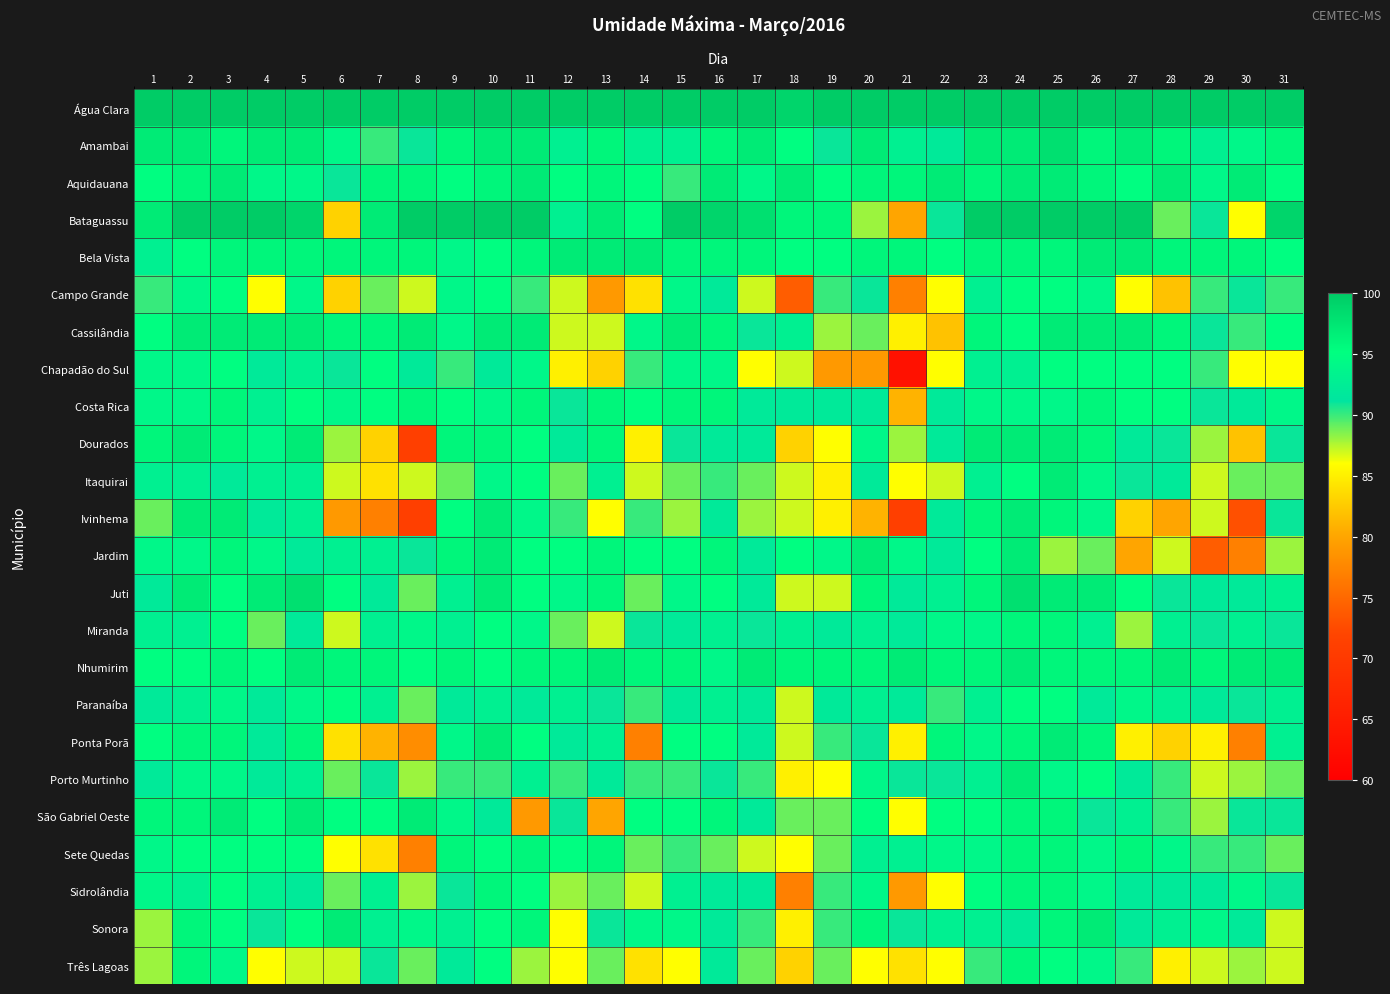

Which has a higher value, 5 or 4?

5